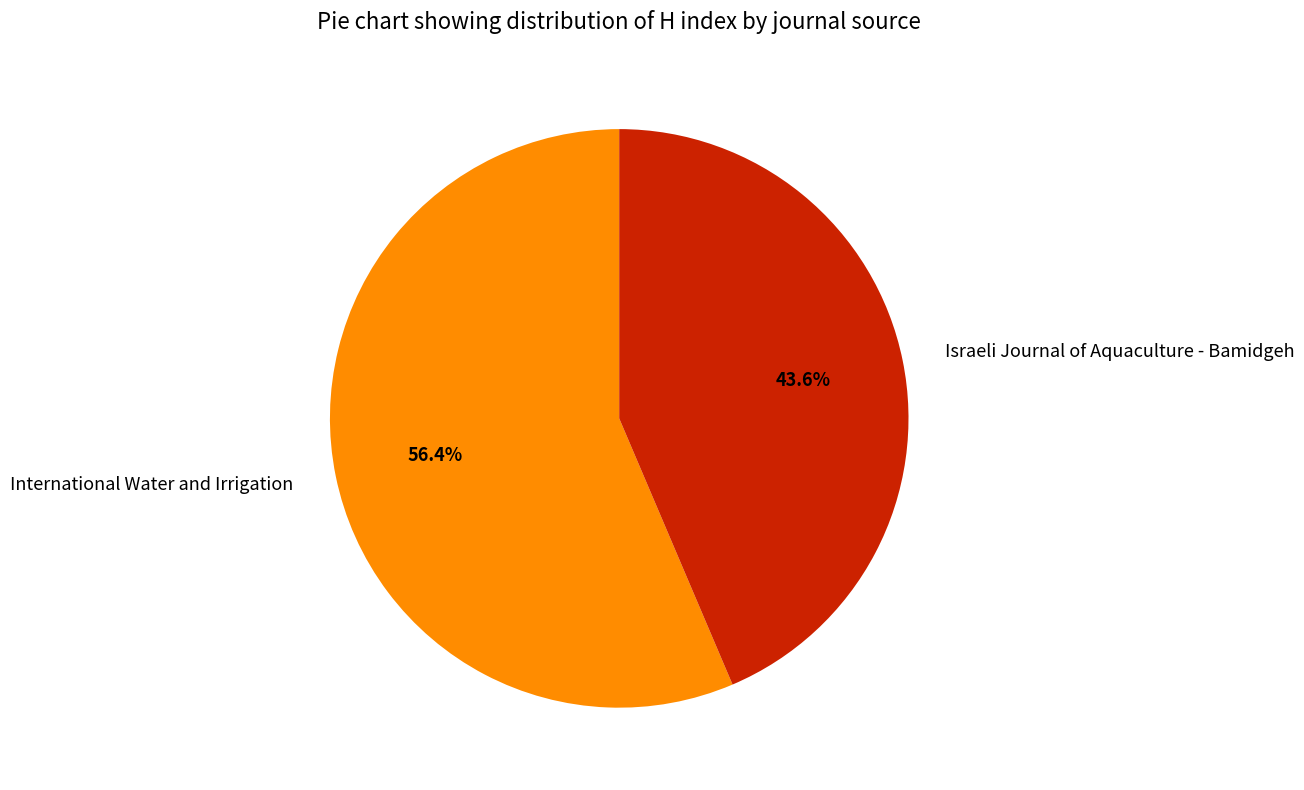

Is there a majority slice in this chart?

Yes